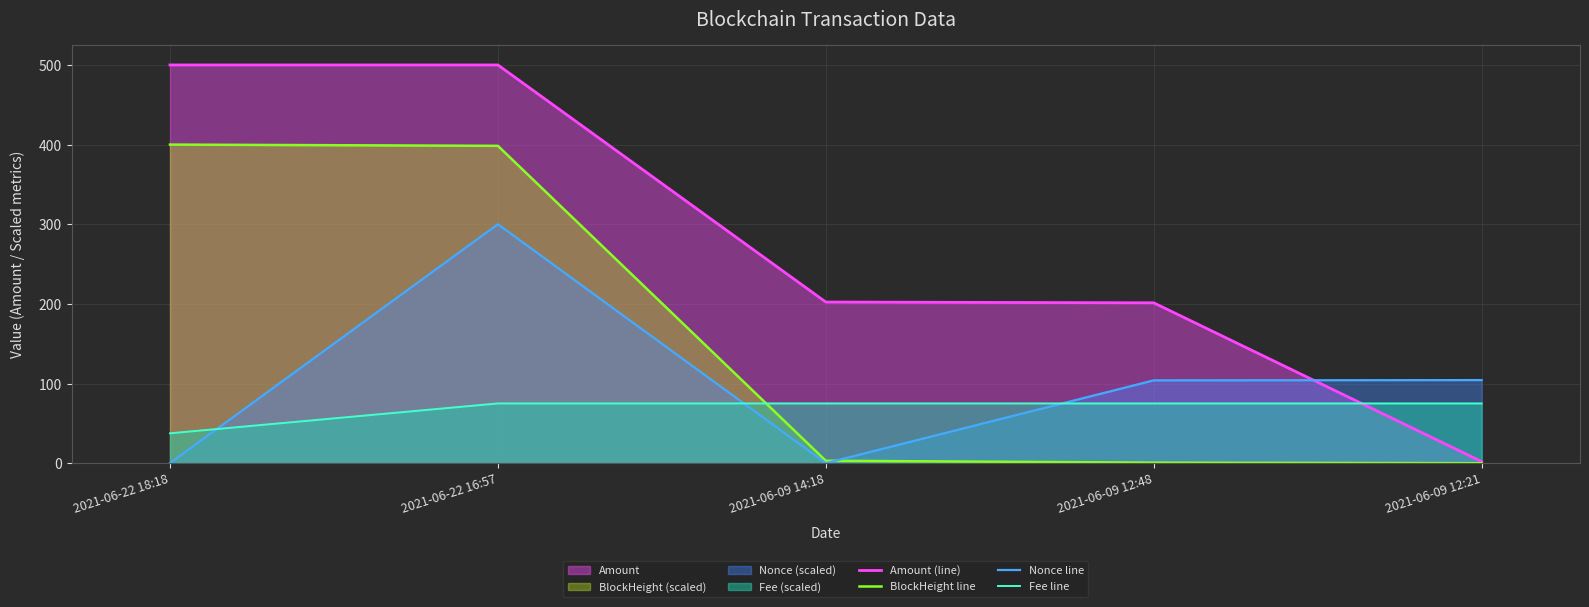

Where is the first local maximum for Fee line?

2021-06-09 14:18